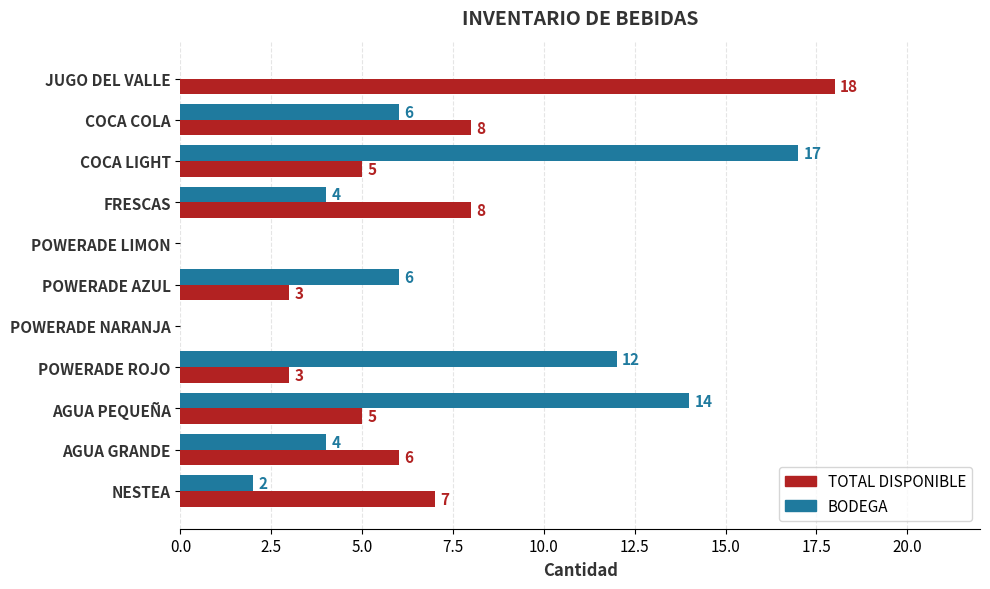

Count the number of categories in the chart.

11